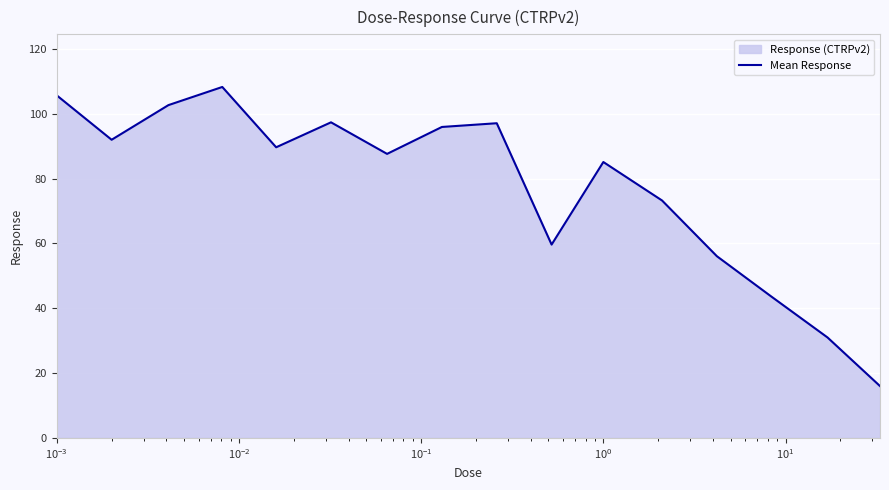

Reading left to right, extract all data points from this chart.

105.7	92.0	102.7	108.3	89.7	97.4	87.7	96.0	97.1	59.7	85.1	73.3	56.1	43.8	31.0	16.0